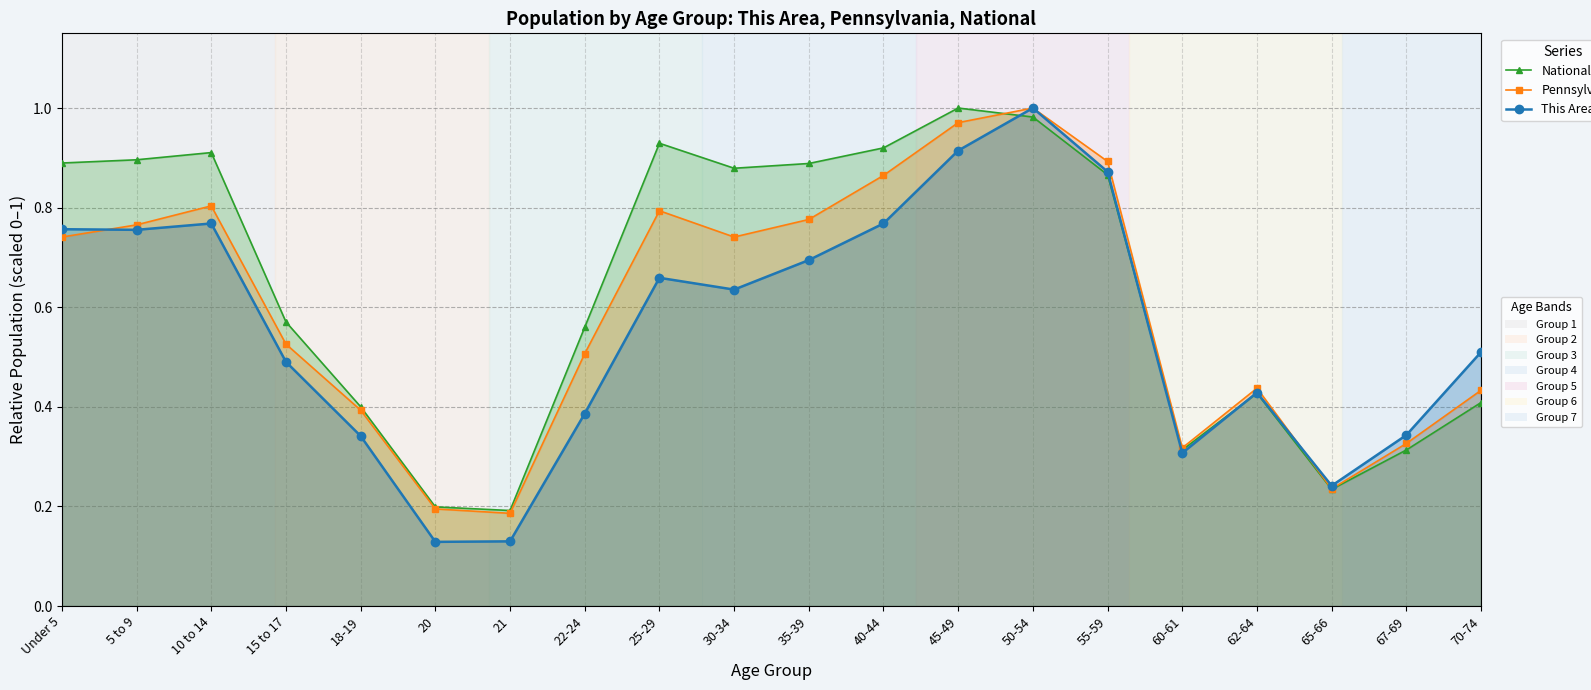

What is the label of the 3rd point from the left?

10 to 14